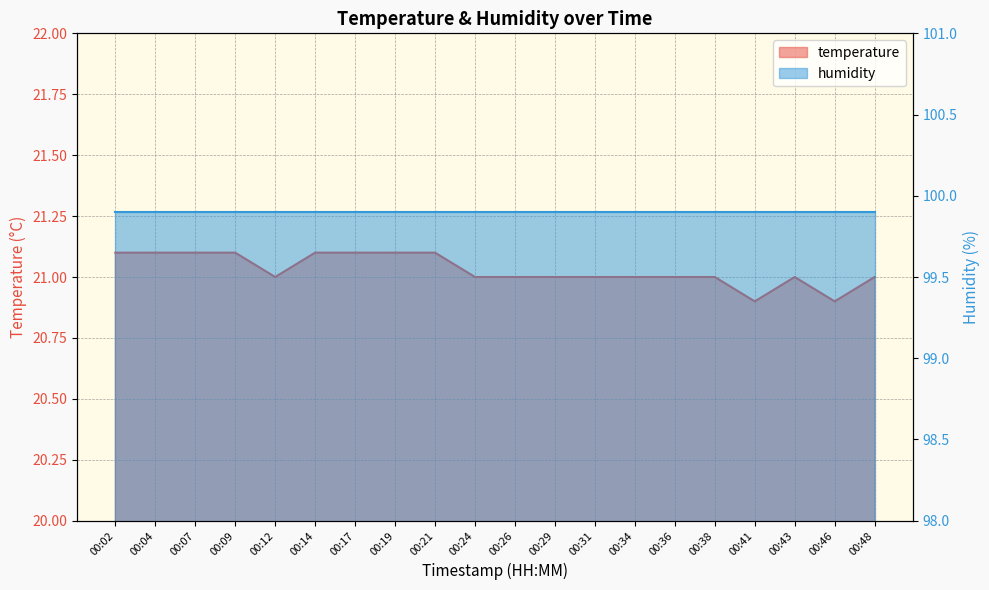

Does the chart display data point markers on the line(s)?

No